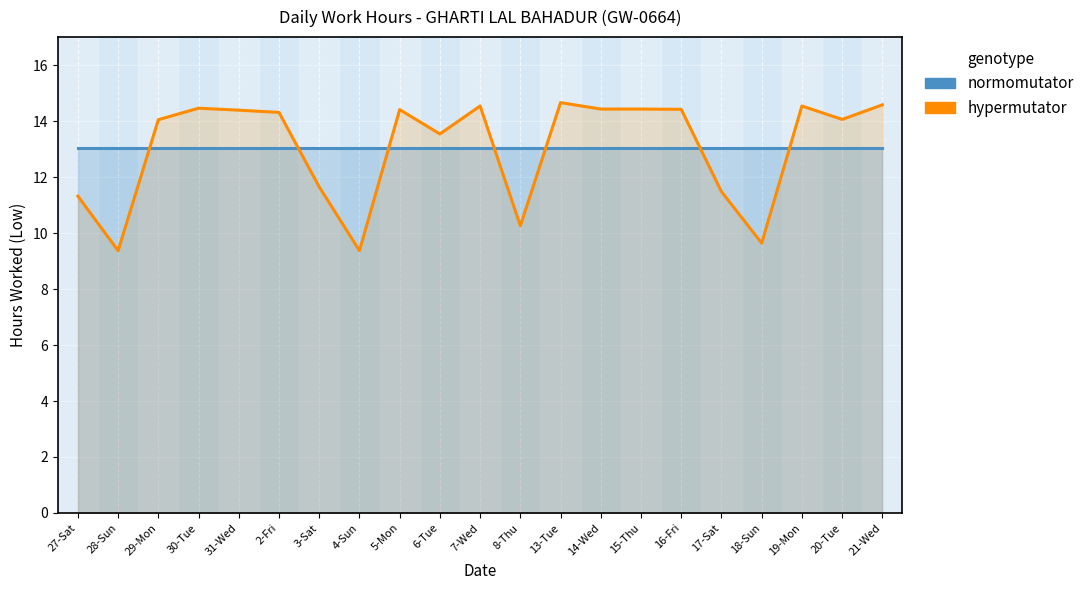

What is the value of the hypermutator (hours worked) point at the 11th from the left?

14.5